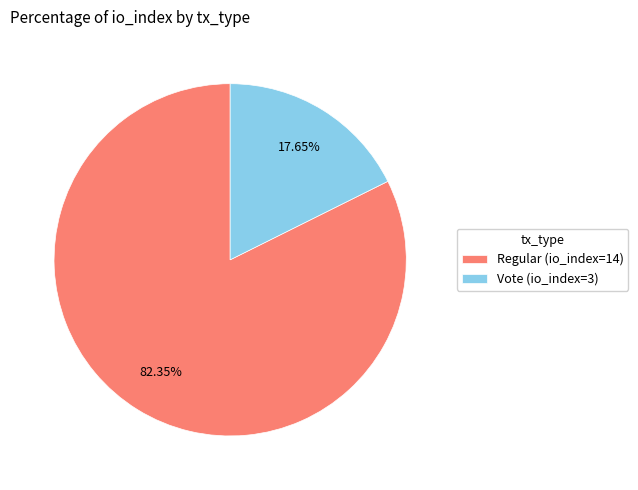

What percentage is the Vote (io_index=3) slice, to the nearest percent?

18%